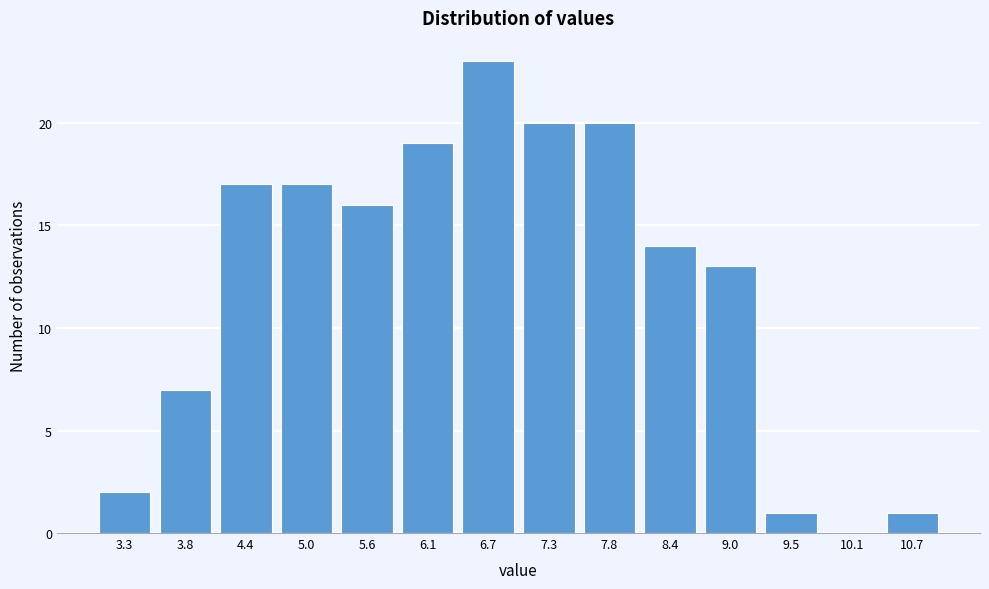

Reading right to left, list all the values displayed in this chart.

10.7=1	10.1=0	9.5=1	9.0=13	8.4=14	7.8=20	7.3=20	6.7=23	6.1=19	5.6=16	5.0=17	4.4=17	3.8=7	3.3=2